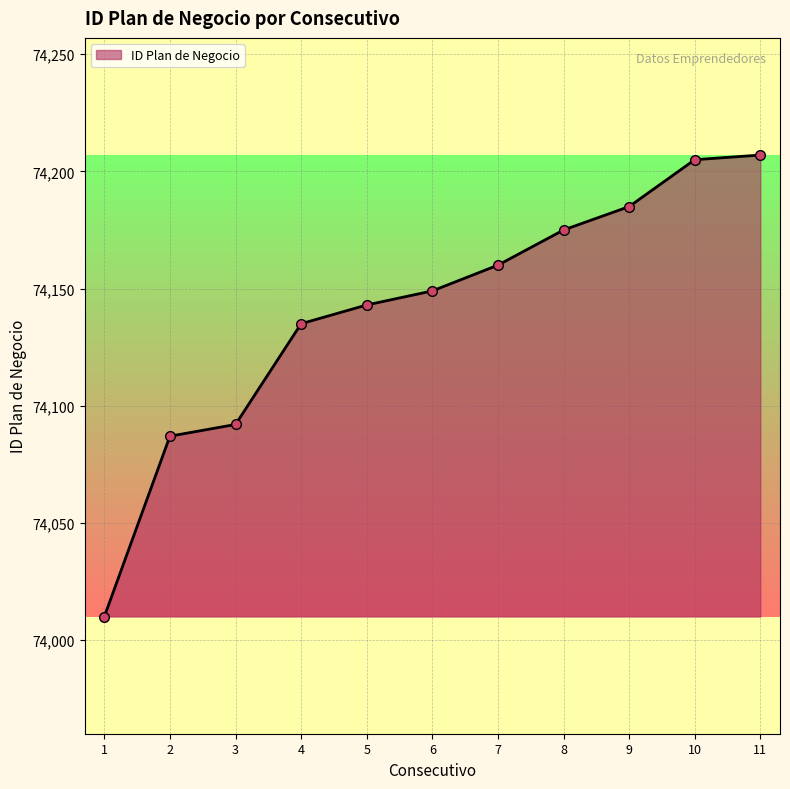

True or false: the data shows 109911 at 1.

False